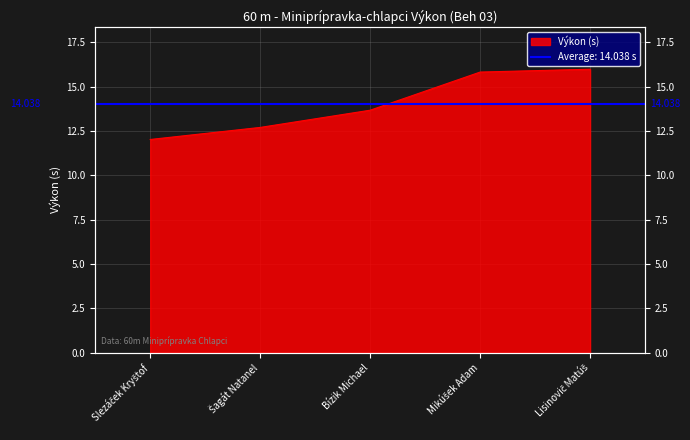

Count the number of values greater than 13.

3